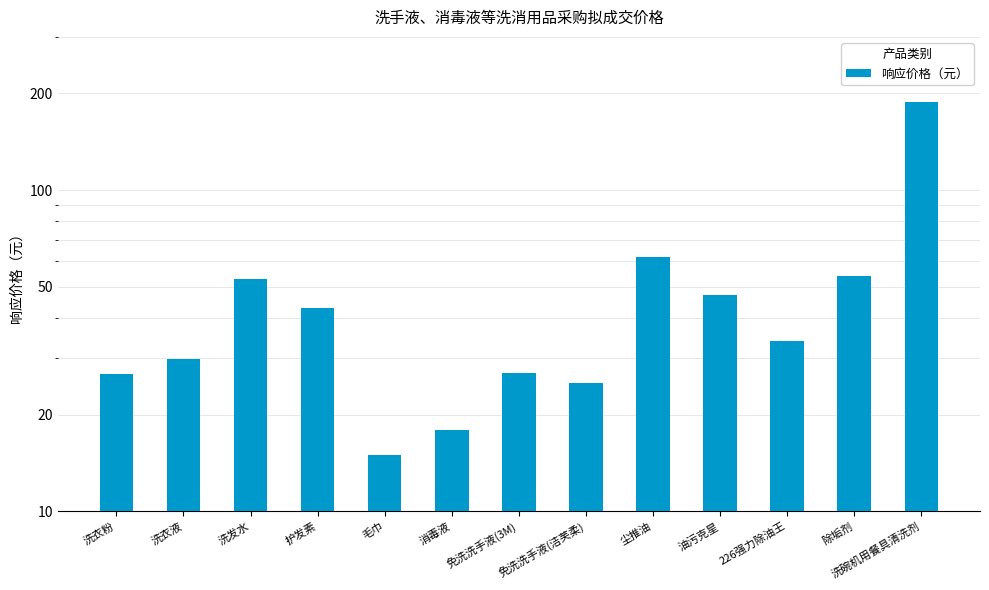

How many bars are there in total?

13